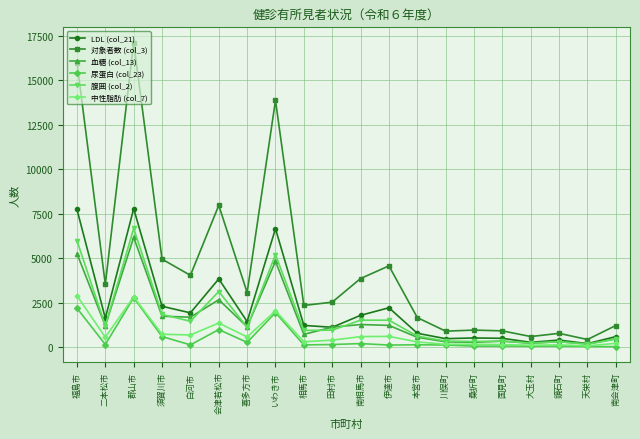

What value does the 腹囲 (col_2) series have at 田村市?

954